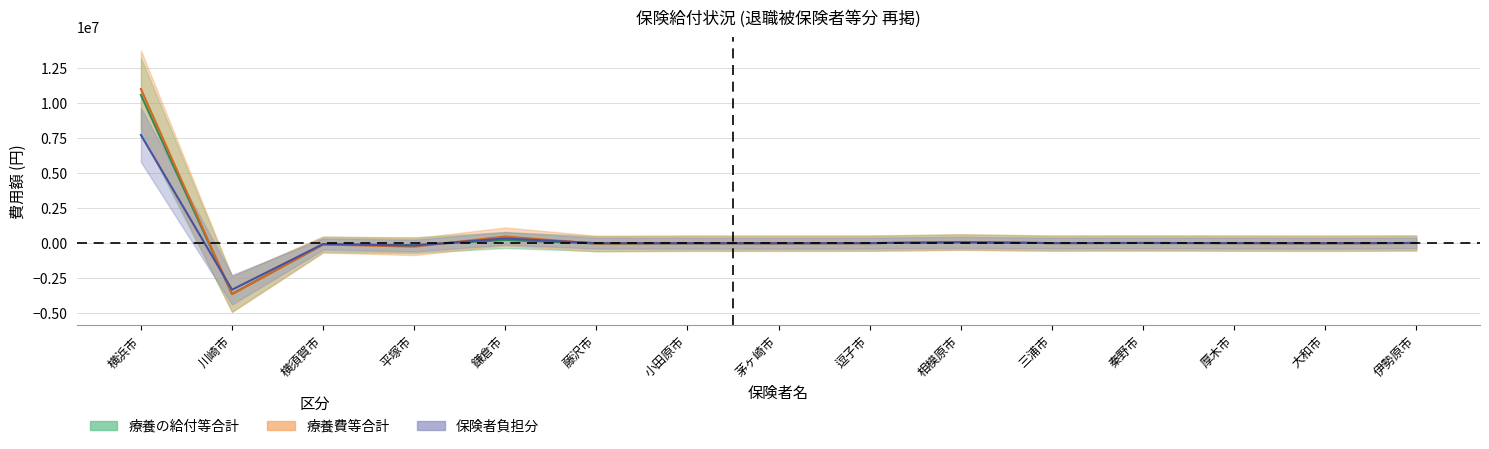

Reading left to right, list all the values displayed in this chart.

療養の給付等合計: 横浜市=10586899	川崎市=-3650040	横須賀市=-105867	平塚市=-152190	鎌倉市=214130	藤沢市=-39680	小田原市=-18800	茅ヶ崎市=-12600	逗子市=-12120	相模原市=67300	三浦市=-9200	秦野市=0	厚木市=-9390	大和市=-15530	伊勢原市=-800
療養費等合計: 横浜市=11012749	川崎市=-3655942	横須賀市=-108407	平塚市=-262690	鎌倉市=465270	藤沢市=-44180	小田原市=-18800	茅ヶ崎市=-23880	逗子市=-12120	相模原市=65400	三浦市=-9200	秦野市=0	厚木市=-9890	大和市=-20990	伊勢原市=-800
保険者負担分: 横浜市=7723449	川崎市=-3342980	横須賀市=-75885	平塚市=-183883	鎌倉市=325689	藤沢市=-10948	小田原市=-13160	茅ヶ崎市=-19705	逗子市=-8484	相模原市=45780	三浦市=-6440	秦野市=0	厚木市=-6923	大和市=-14693	伊勢原市=-560